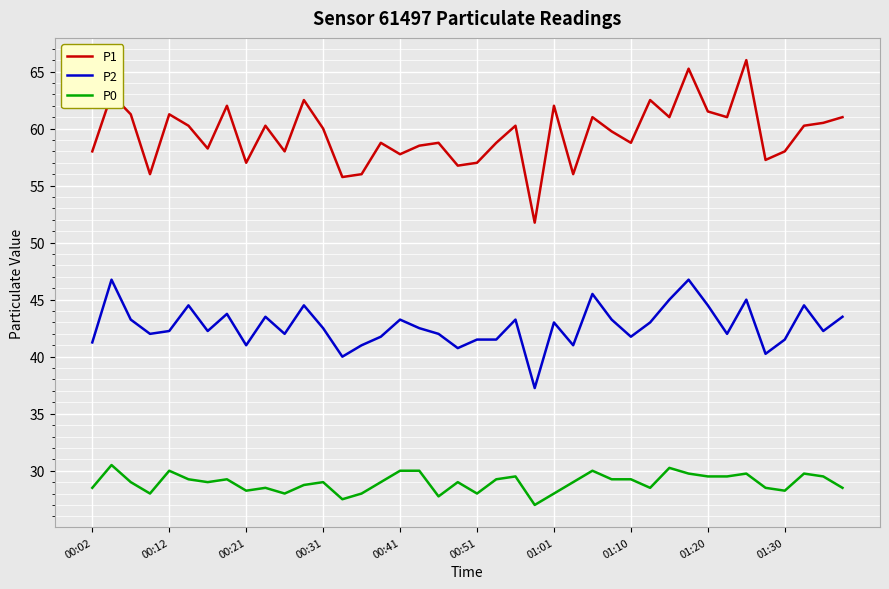

True or false: P0 and P2 cross at least once.

False